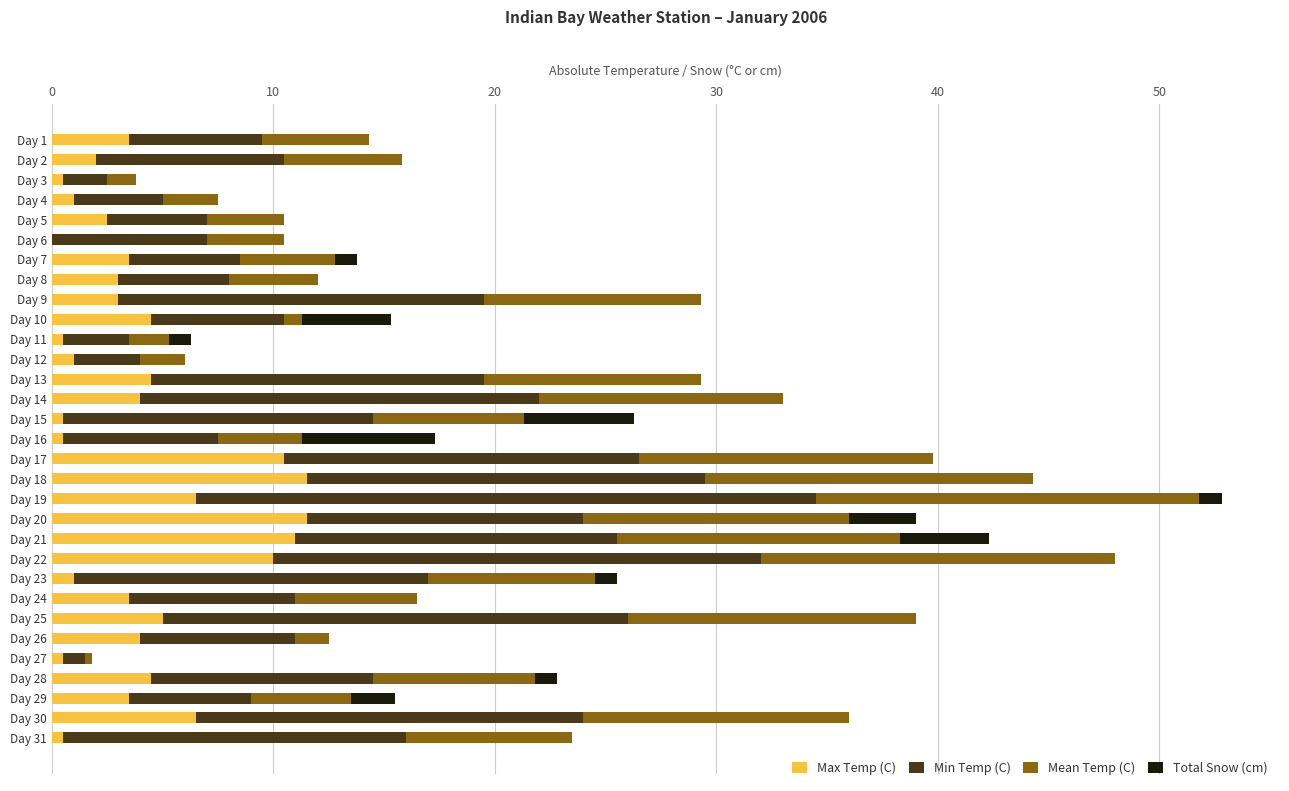

How many categories are shown in the chart?

31